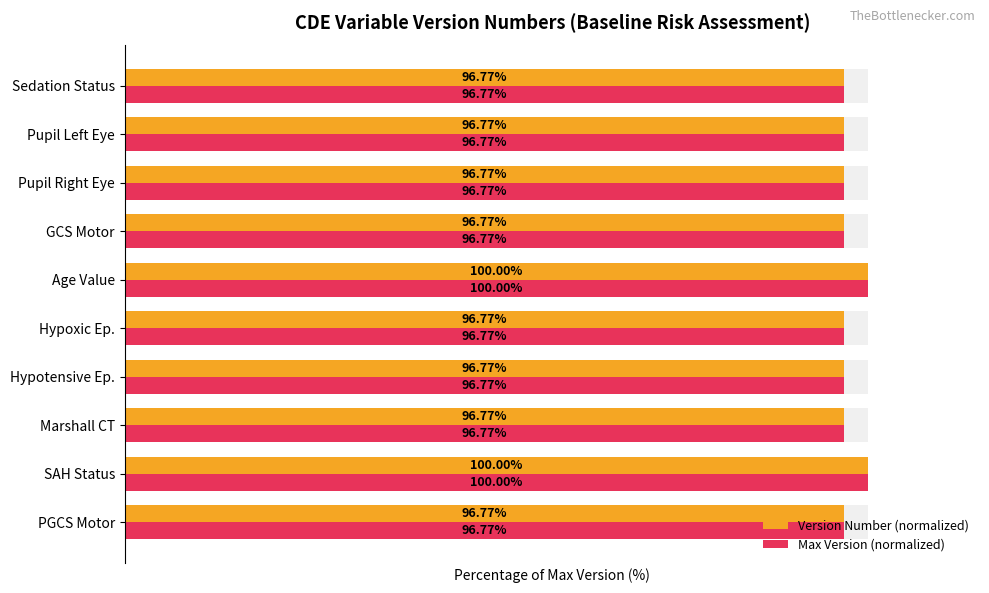

True or false: Version Number (normalized) has a value of 96.8 at GCS Motor.

True